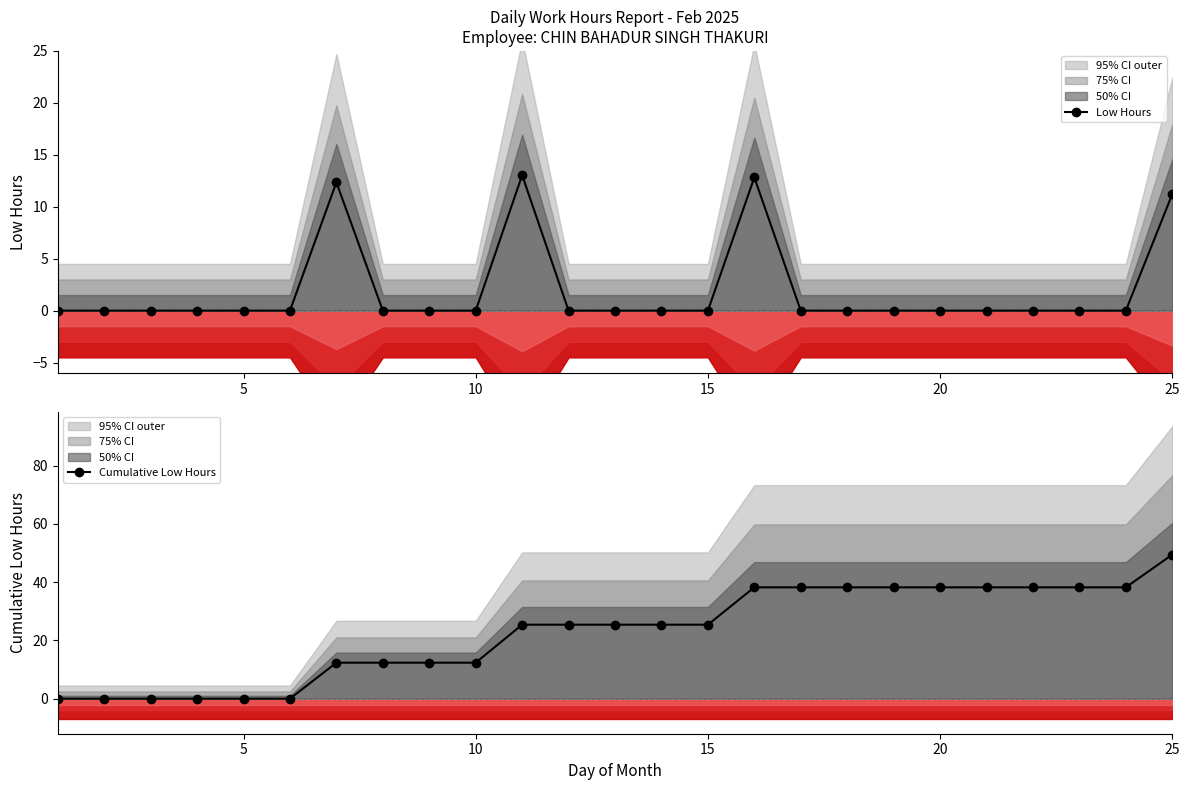

Which series has the largest range (max minus min)?

Cumulative Low Hours